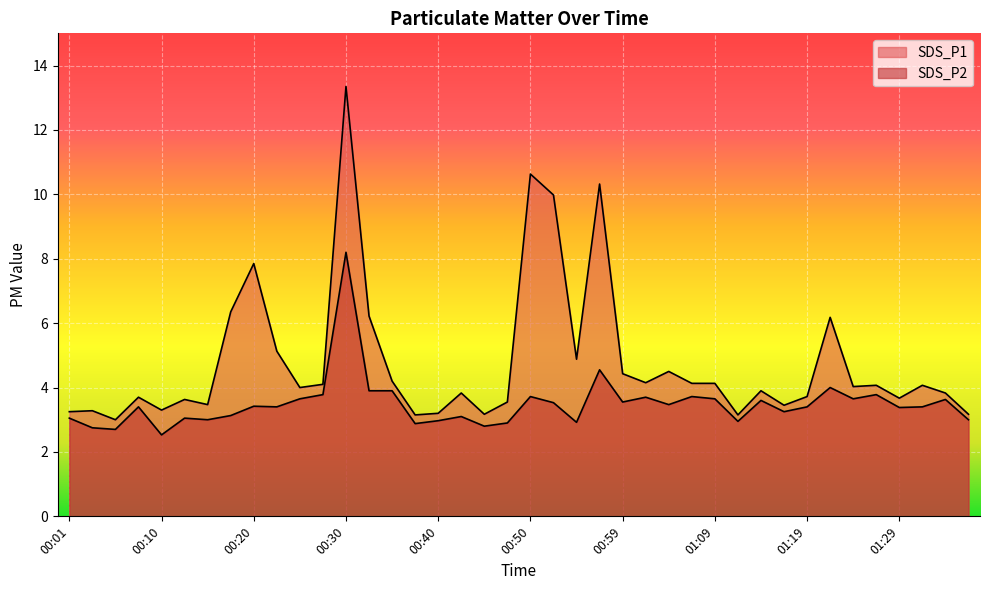

What are all the series names shown in the legend?

SDS_P1, SDS_P2